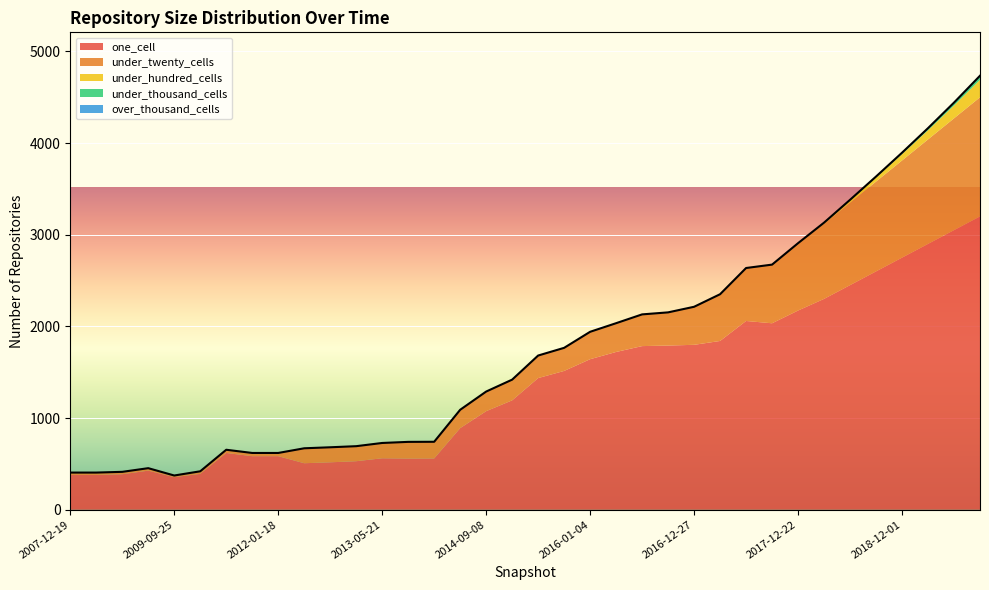

Rank the categories by under_twenty_cells value from highest to lowest.

2019-09-01, 2019-06-01, 2019-03-01, 2018-12-01, 2018-09-01, 2018-06-01, 2018-03-01, 2017-12-22, 2017-10-12, 2017-07-24, 2017-04-12, 2016-12-27, 2016-10-07, 2016-07-04, 2016-04-05, 2016-01-04, 2015-10-01, 2015-07-03, 2015-01-19, 2014-09-08, 2014-03-28, 2013-09-10, 2013-12-20, 2013-05-21, 2012-10-31, 2013-02-20, 2012-07-13, 2010-11-17, 2011-06-10, 2012-01-18, 2010-07-26, 2009-04-06, 2007-12-19, 2008-04-01, 2008-10-10, 2009-09-25